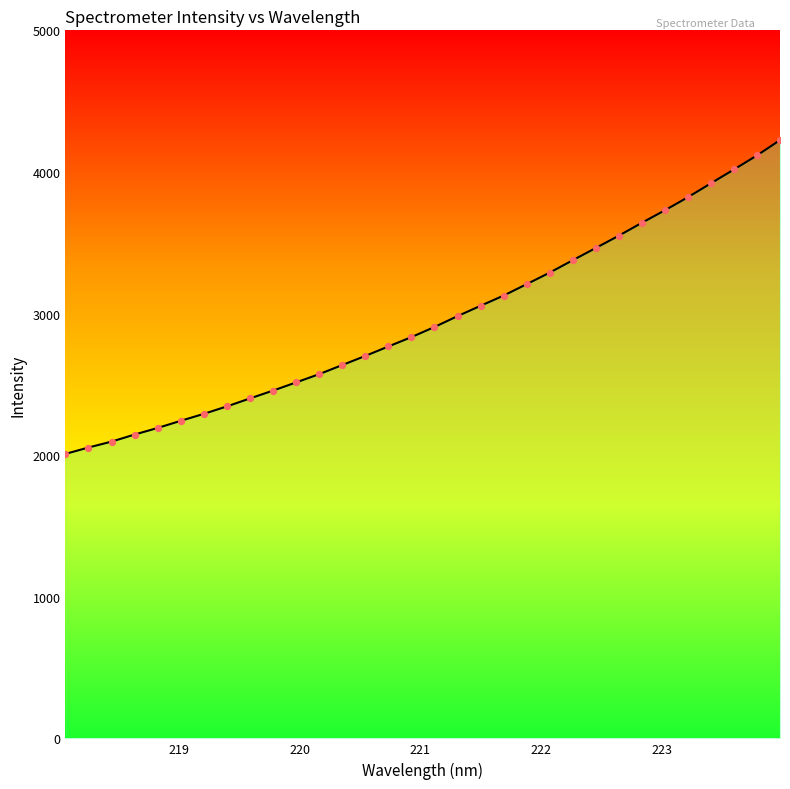

What is the difference between the maximum and minimum values?

2216.1